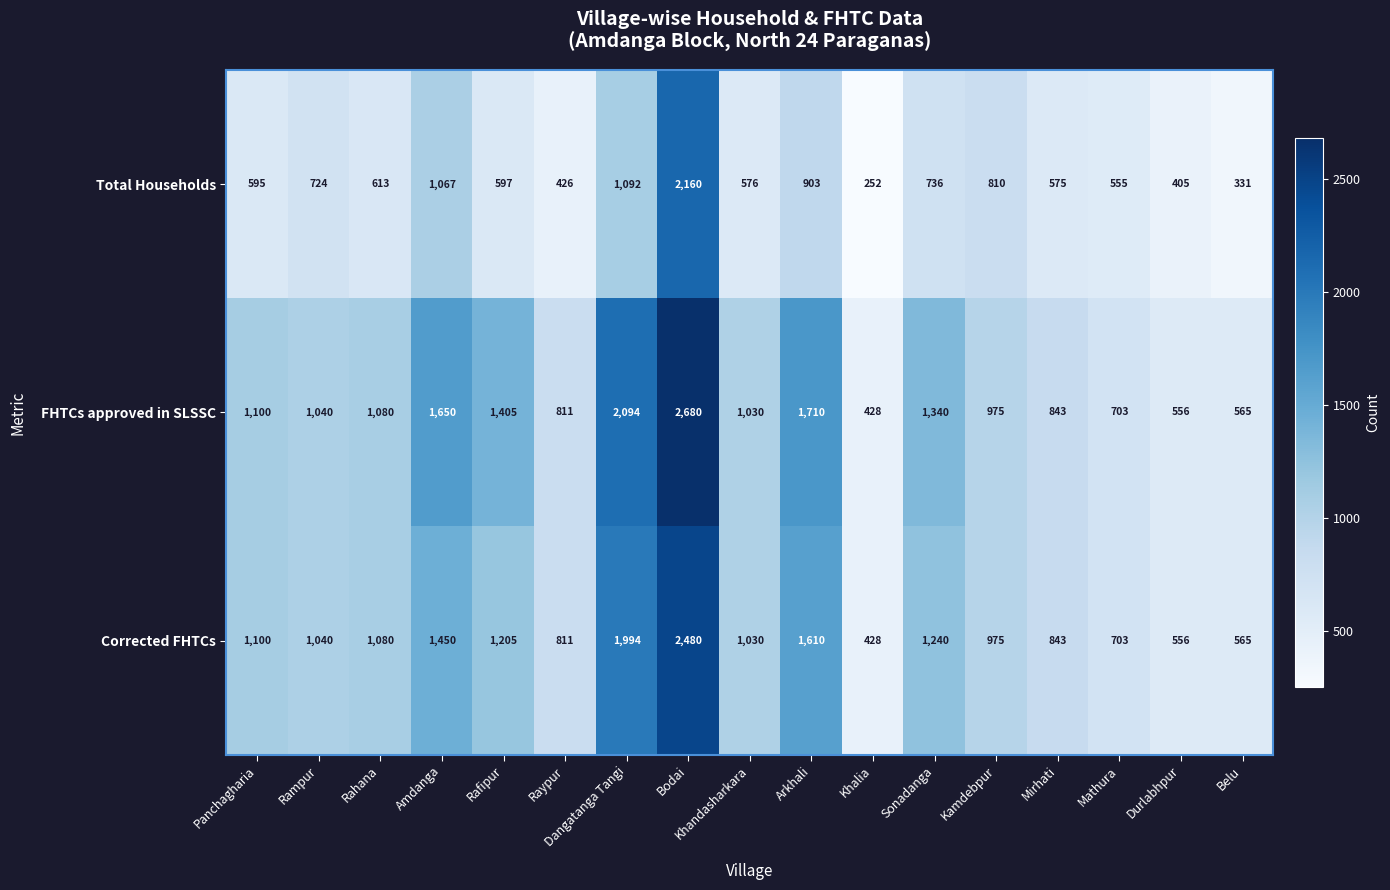

What is the sum of the FHTCs approved in SLSSC values at Dangatanga Tangi and Panchagharia?

3194